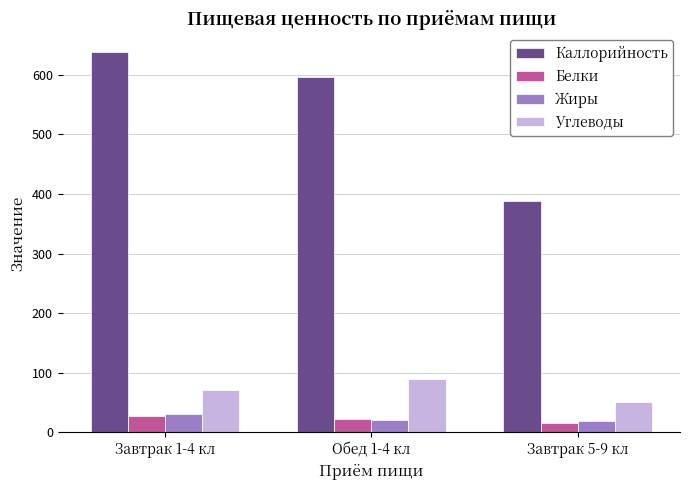

Is the value of Белки at Завтрак 1-4 кл greater than the value of Каллорийность at Обед 1-4 кл?

No